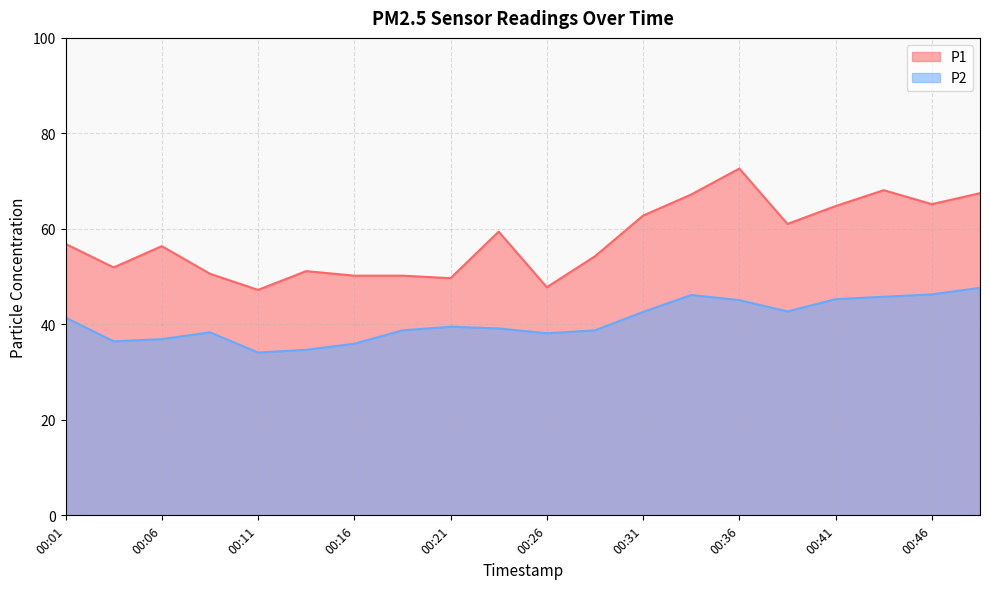

At which category is the sum across all series the highest?

00:36